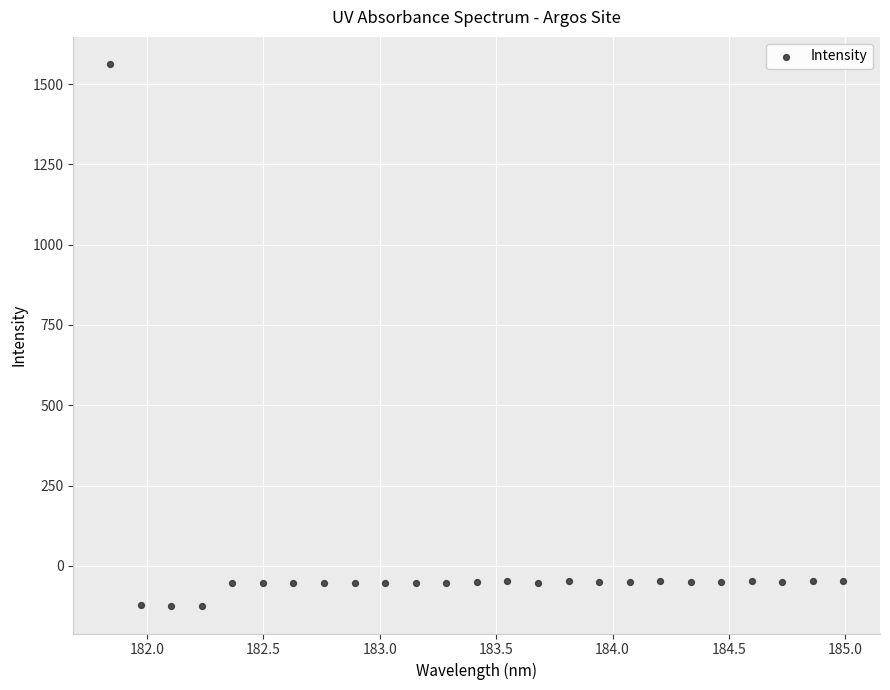

What is the range of Y values (max minus min)?

1689.0